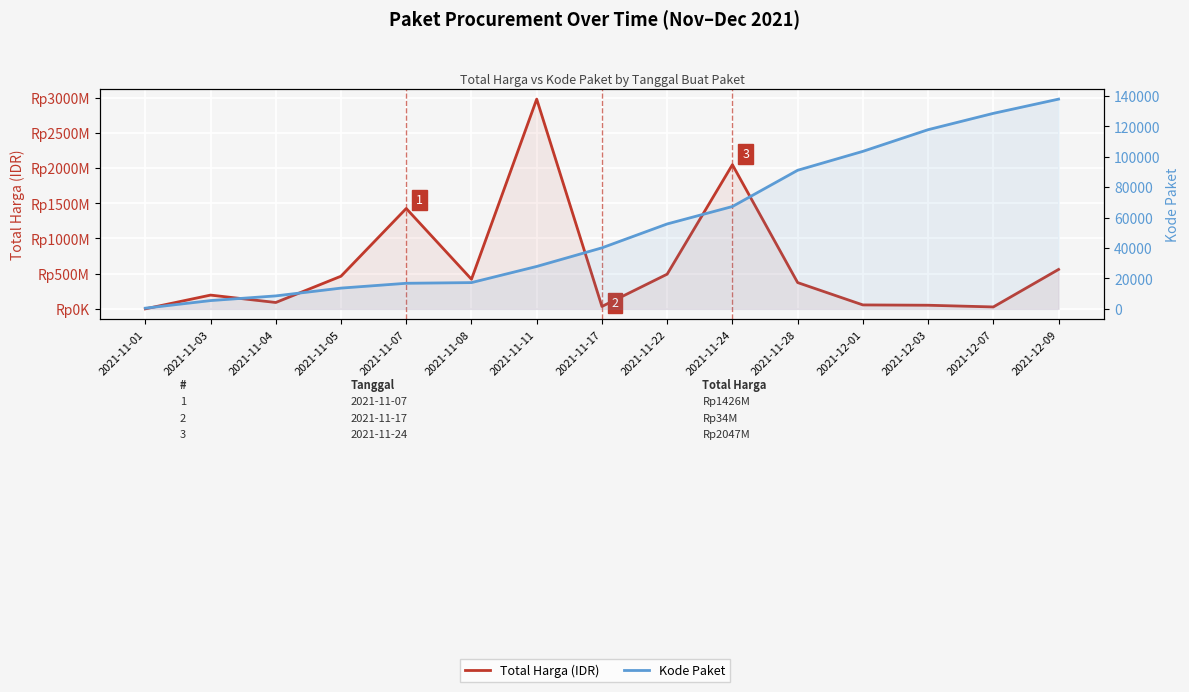

Which series changed the most between 2021-11-03 and 2021-11-08?

Total Harga (IDR)